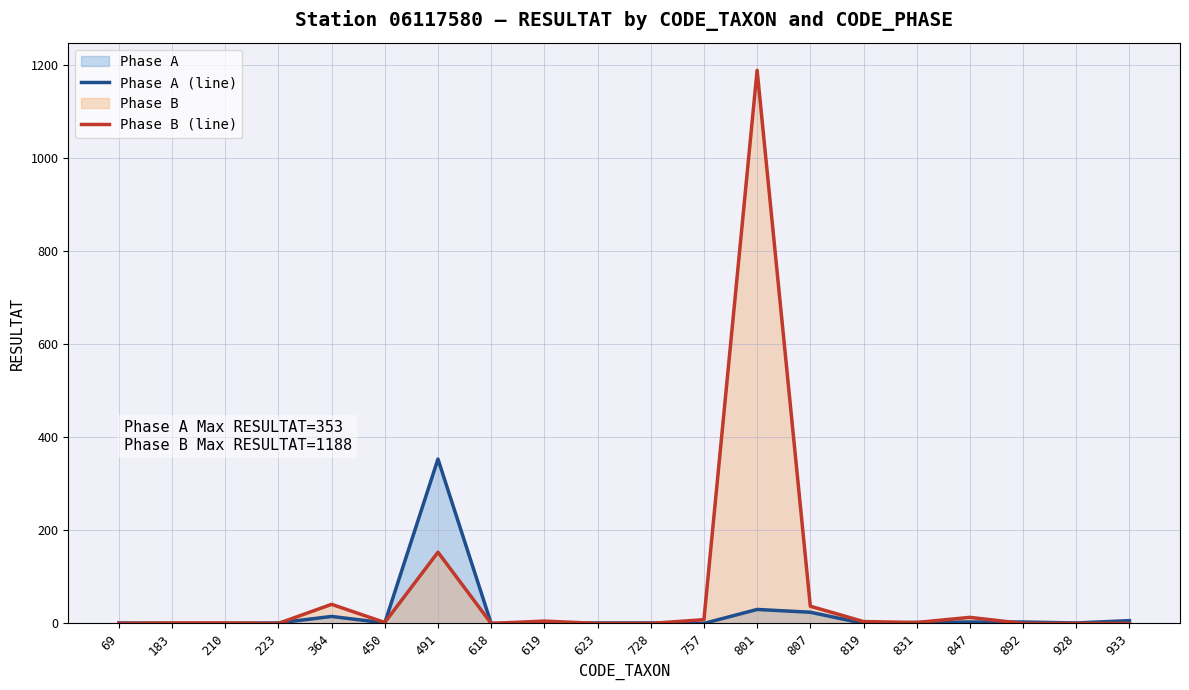

Reading left to right, transcribe all the data shown in this chart.

Phase A (line): 1	0	0	1	15	1	353	0	0	1	1	0	30	24	0	2	3	3	1	6
Phase B (line): 0	1	1	0	41	2	153	0	5	0	0	8	1188	37	4	2	13	0	0	0